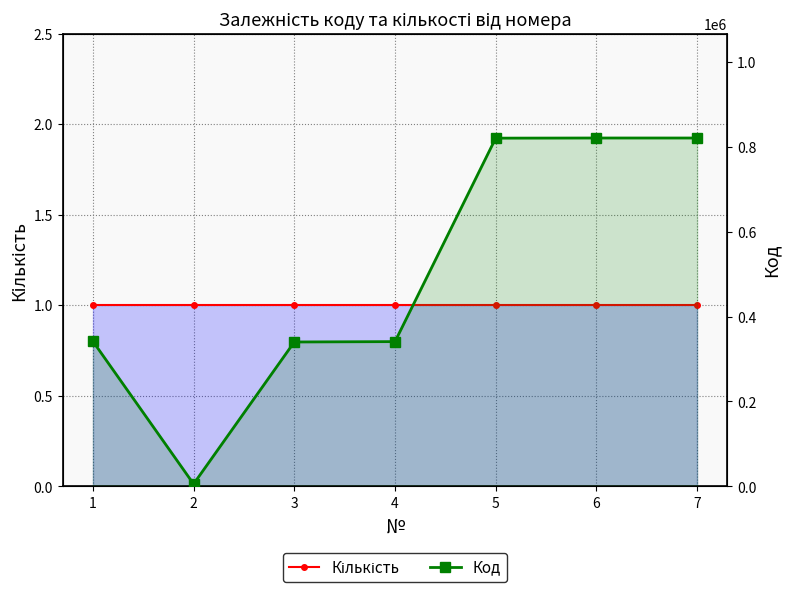

What is the total value across all series at 4?

340884